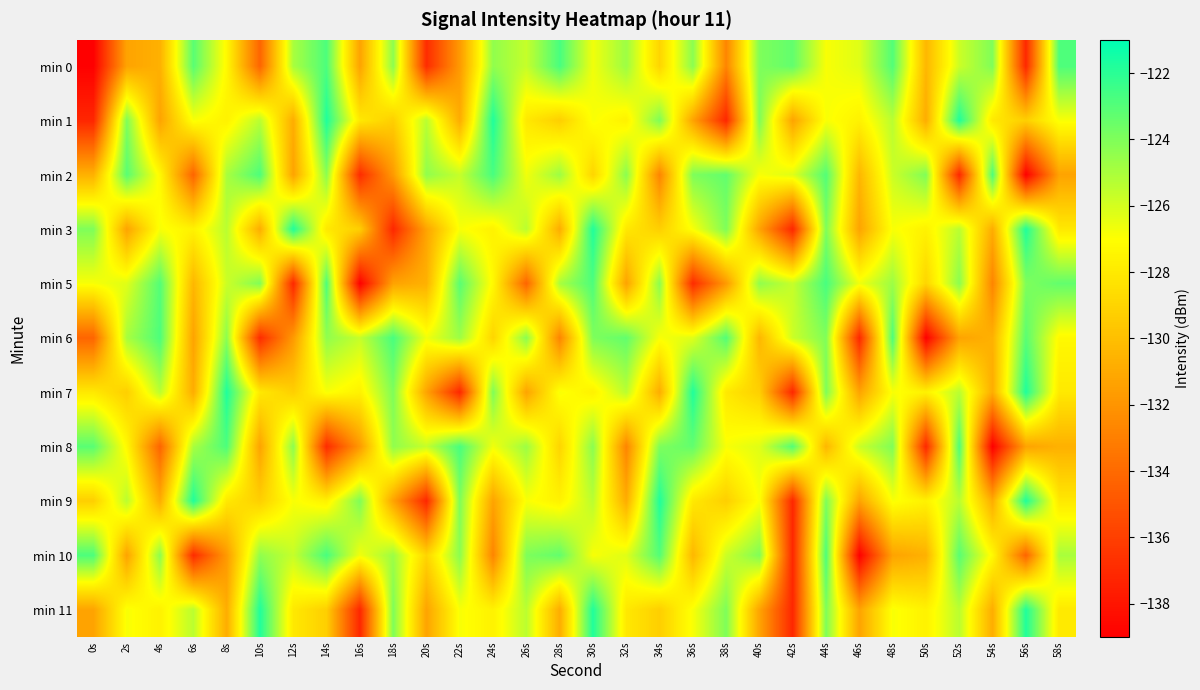

Which category has the highest value across all series?

14s